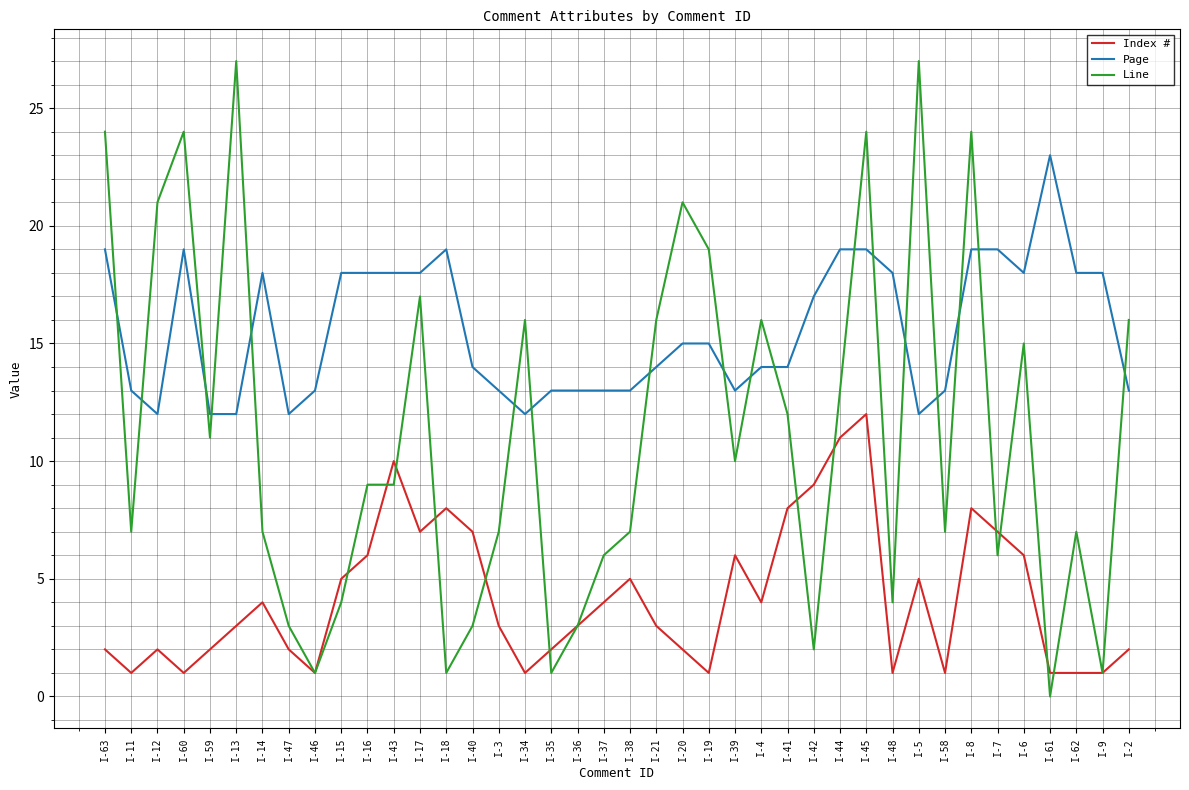

What is the average value of the Line series?

11